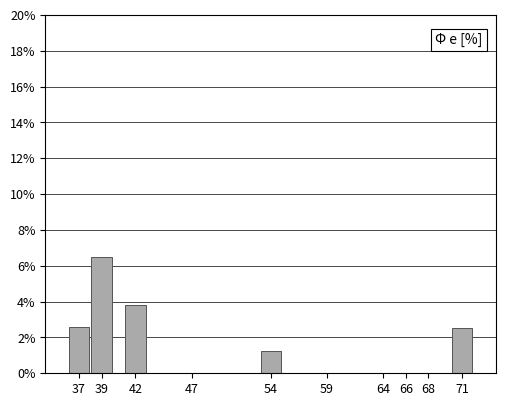

Reading left to right, extract all data points from this chart.

37=2.6	39=6.5	42=3.8	47=0.0	54=1.3	59=0.0	64=0.0	66=0.0	68=0.0	71=2.5